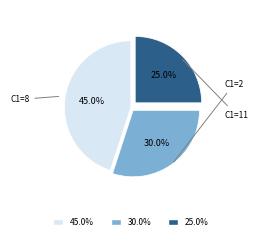

How many slices are in this pie chart?

3